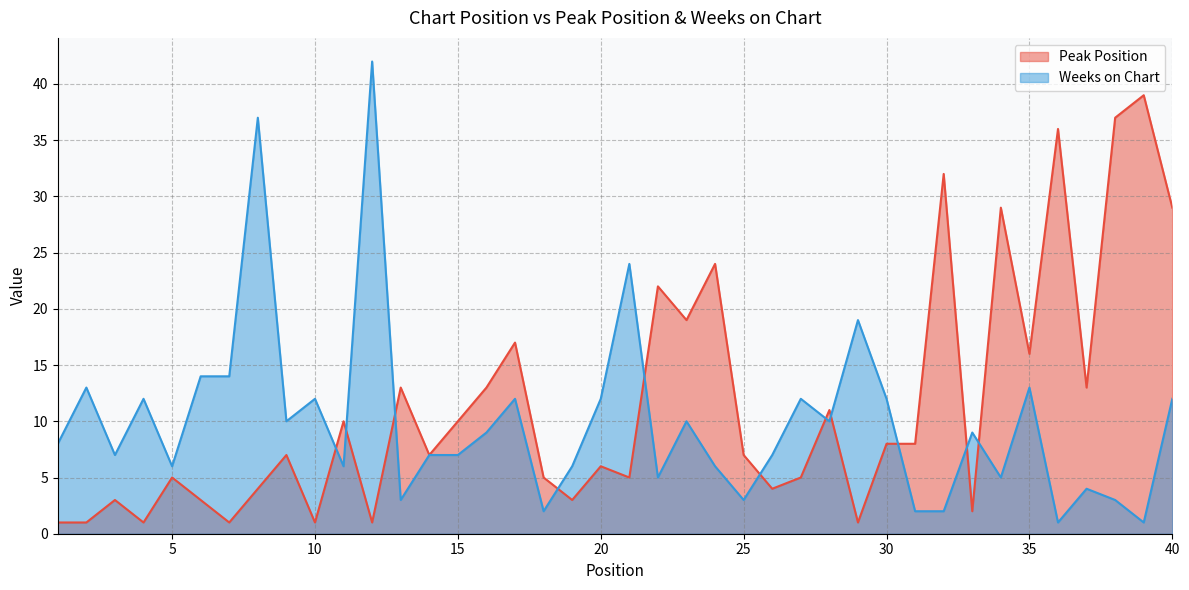

What are all the series names shown in the legend?

Peak Position, Weeks on Chart